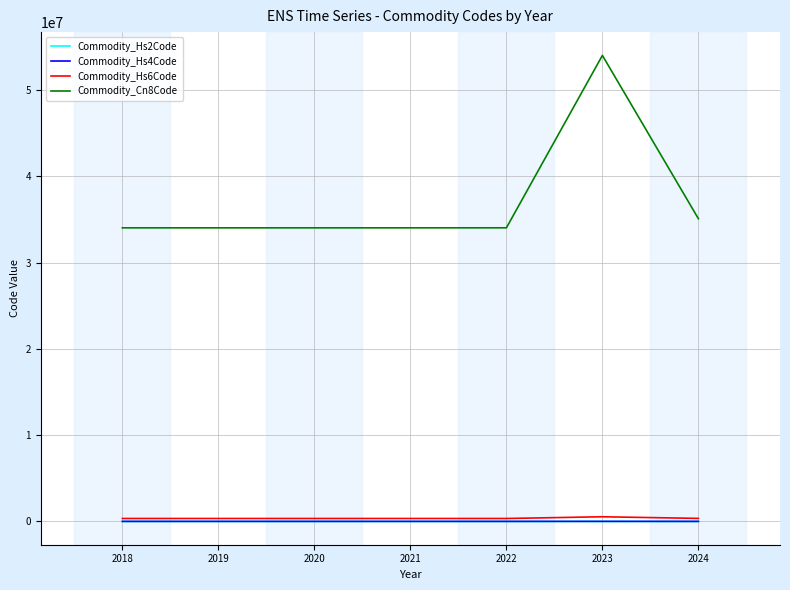

The Commodity_Hs2Code series shows 35.0 at 2024. True or false?

True